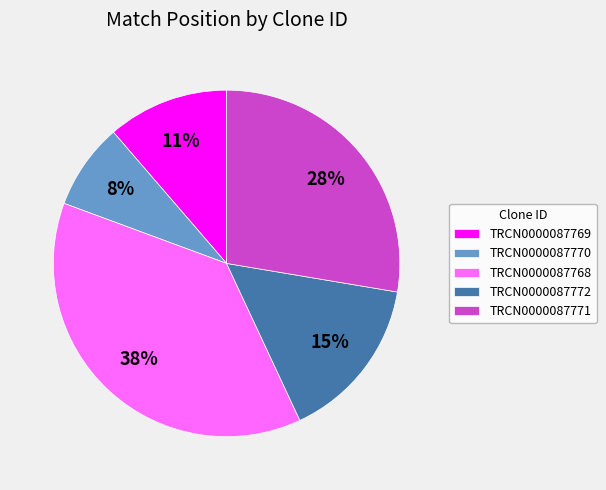

The TRCN0000087772 slice represents 15% of the pie. True or false?

True